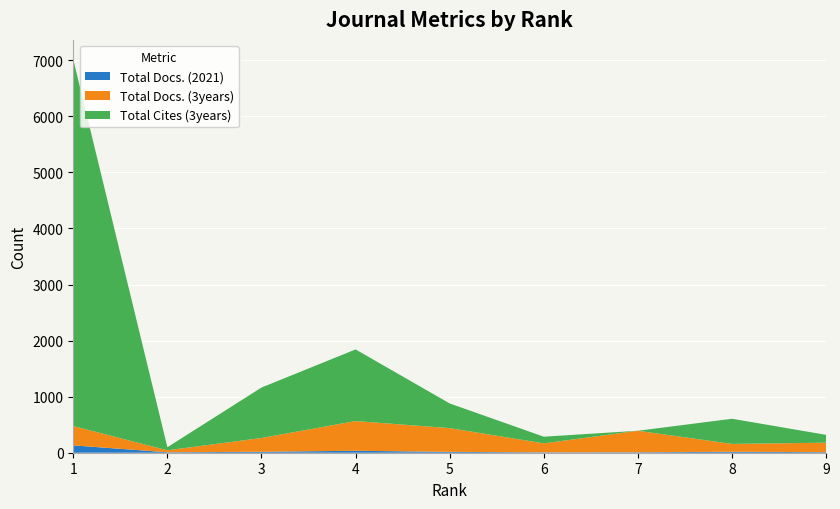

Reading left to right, list all the values displayed in this chart.

Total Docs. (2021): 131	8	17	35	15	7	8	17	10
Total Docs. (3years): 345	35	246	530	424	160	384	140	169
Total Cites (3years): 6538	55	900	1278	440	119	0	449	140